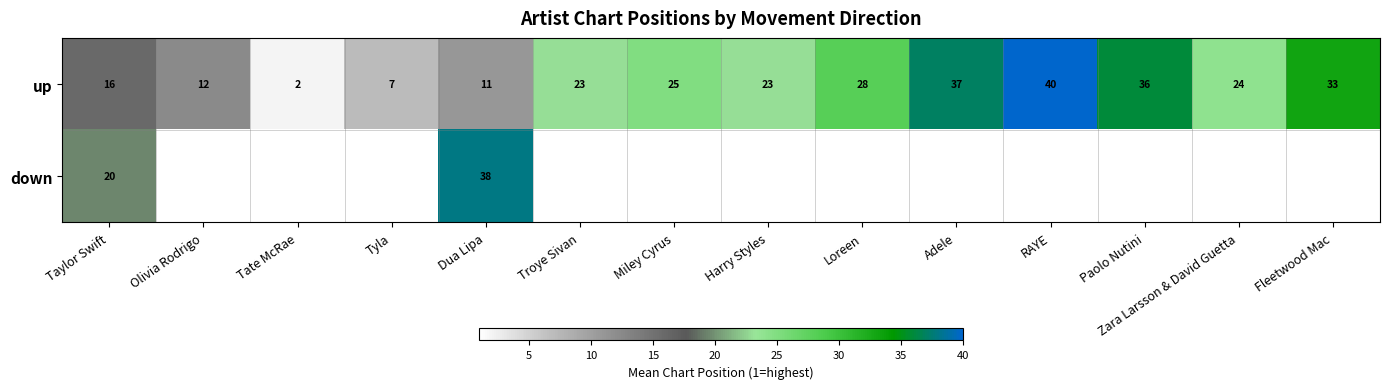

At which category is the sum across all series the highest?

Dua Lipa